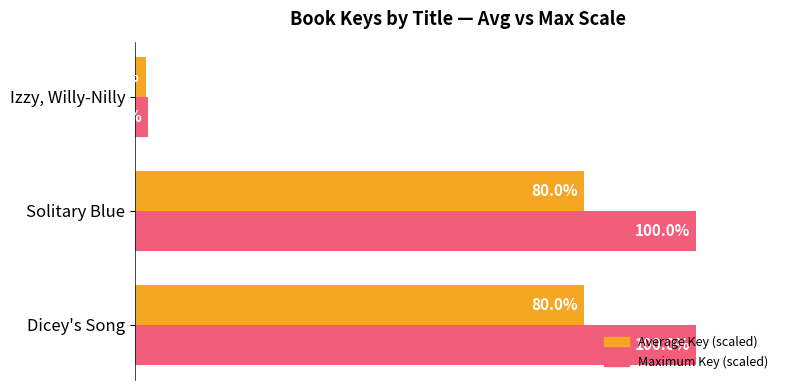

Which category has the lowest value across all series?

Izzy, Willy-Nilly